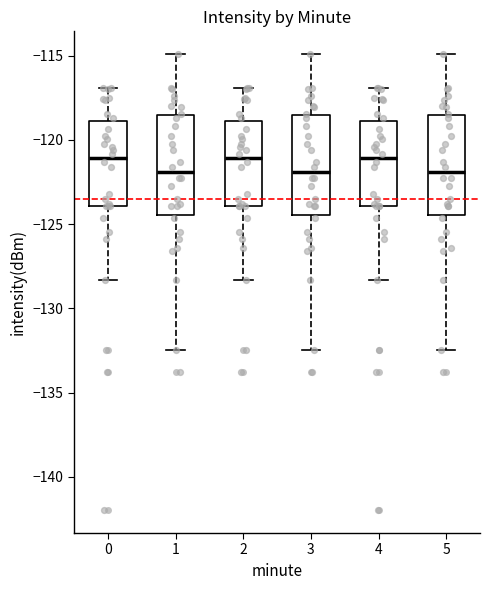

Where is the lower edge of the box at x = 1 on the y-axis? The values are not printed on the chart, so give them approximately, as read against the axis.

-124.5